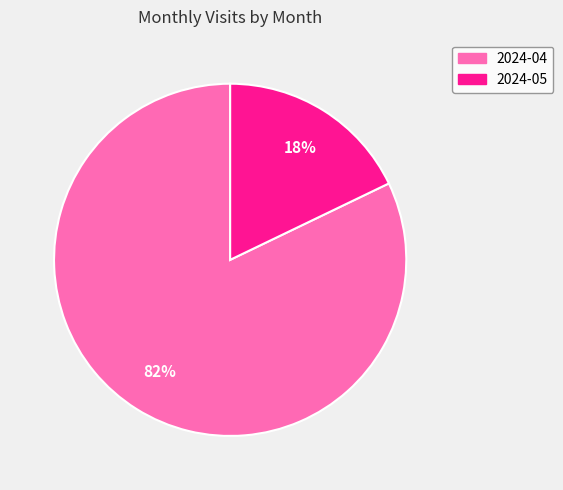

What is the ratio of the value at 2024-04 to the value at 2024-05?

4.6